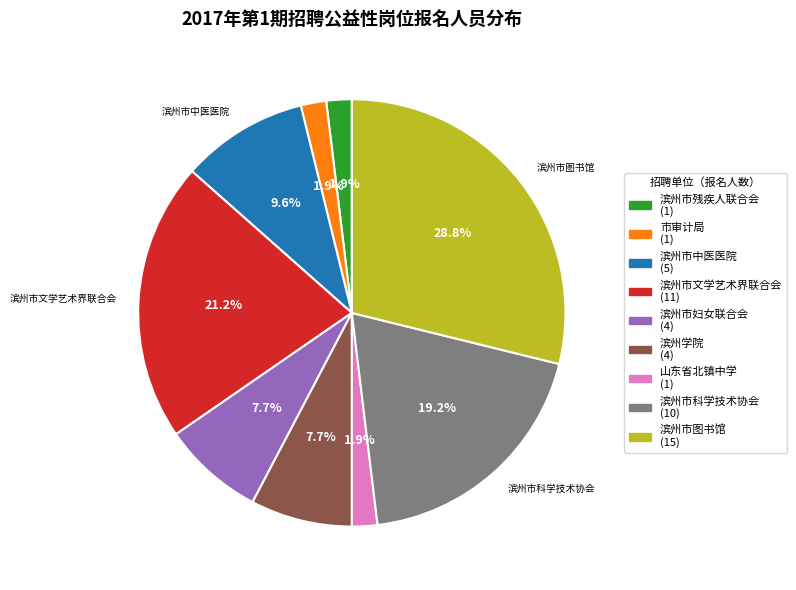

To the nearest percent, what is the combined percentage of 滨州市中医医院 and 滨州市科学技术协会?

29%